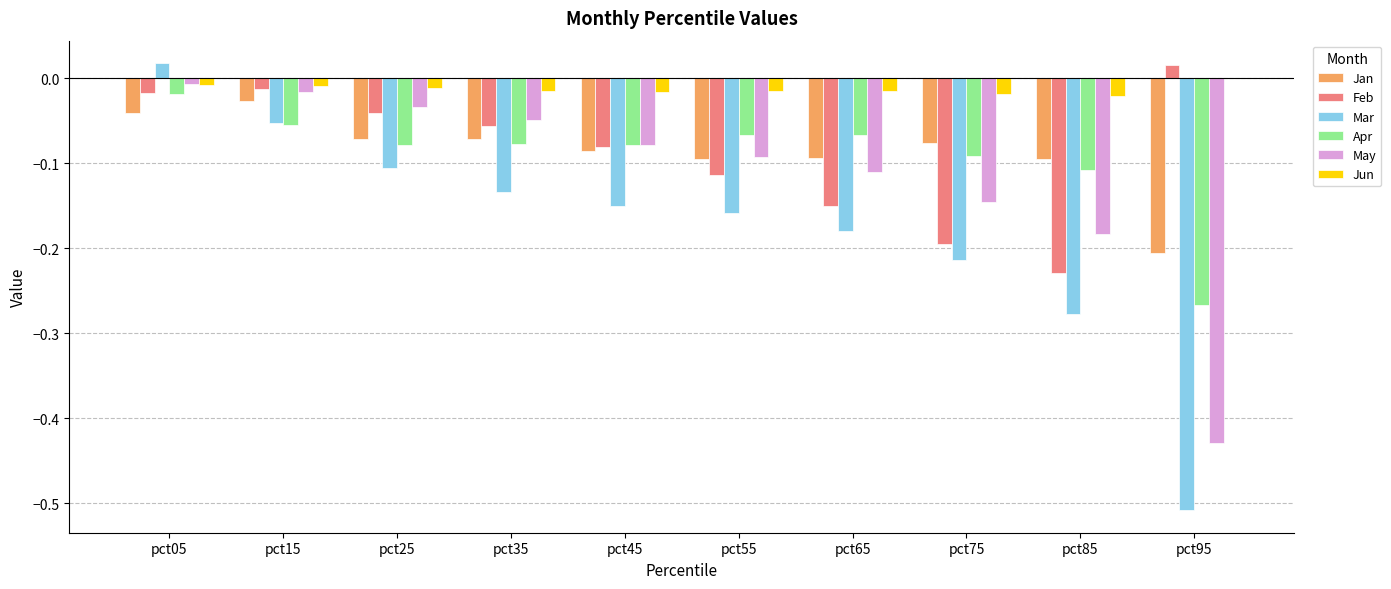

Is the value of Jun at pct45 greater than the value of May at pct65?

Yes